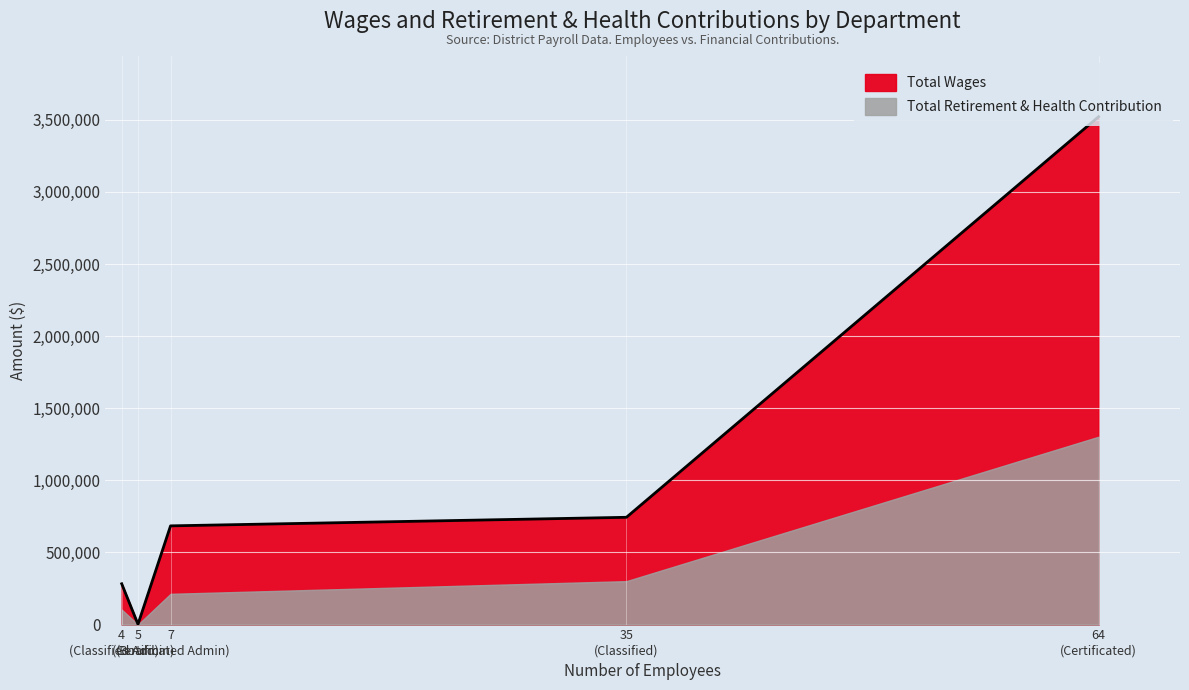

What is the maximum value for Total Retirement & Health Contribution?

1302588